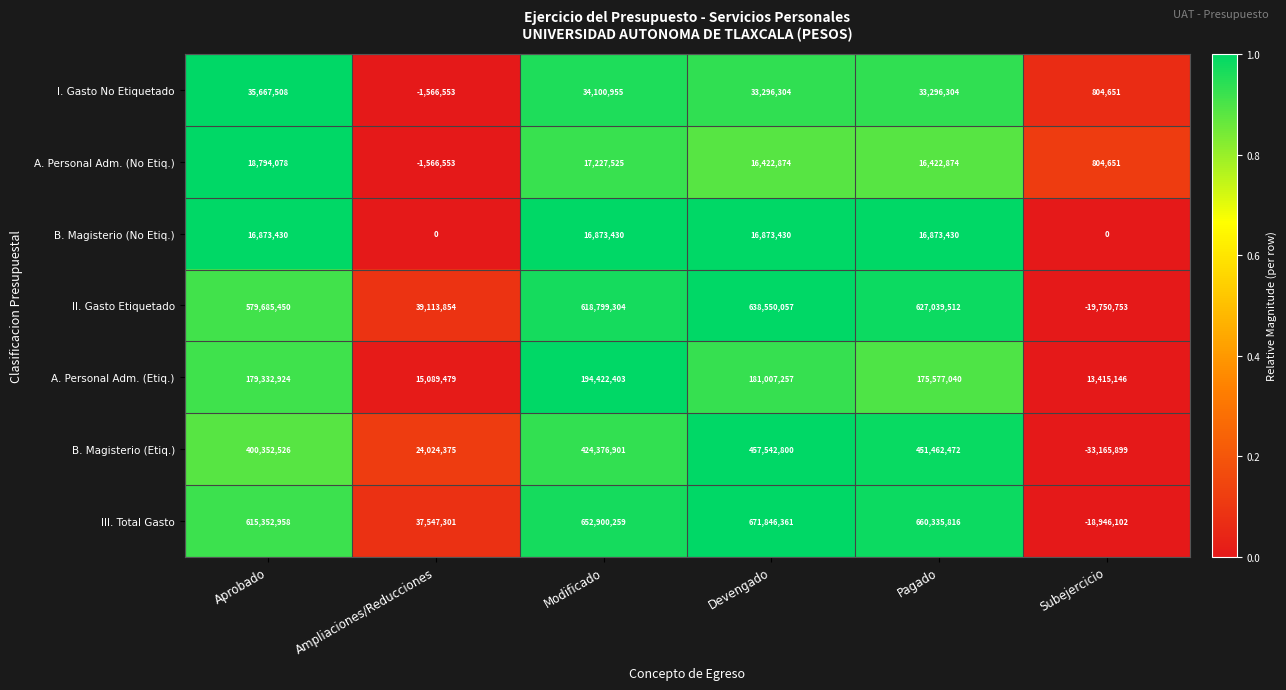

The III. Total Gasto series shows 37547301 at Ampliaciones/Reducciones. True or false?

True